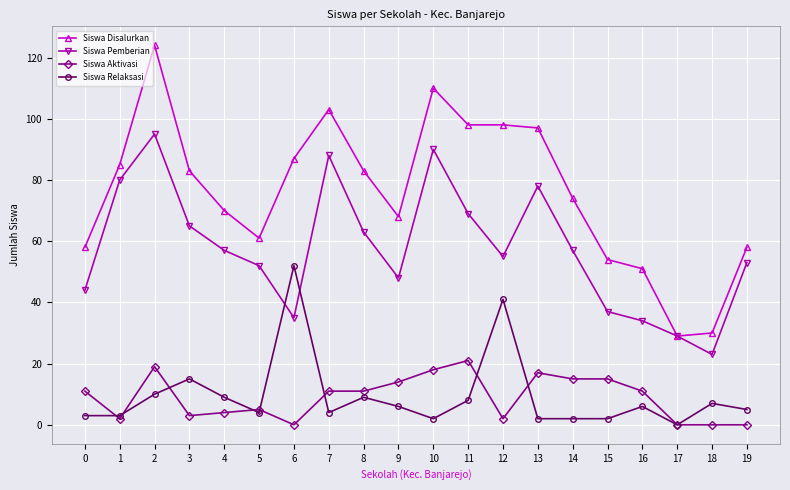

Reading left to right, transcribe all the data shown in this chart.

Siswa Disalurkan: 0=58	1=85	2=124	3=83	4=70	5=61	6=87	7=103	8=83	9=68	10=110	11=98	12=98	13=97	14=74	15=54	16=51	17=29	18=30	19=58
Siswa Pemberian: 0=44	1=80	2=95	3=65	4=57	5=52	6=35	7=88	8=63	9=48	10=90	11=69	12=55	13=78	14=57	15=37	16=34	17=29	18=23	19=53
Siswa Aktivasi: 0=11	1=2	2=19	3=3	4=4	5=5	6=0	7=11	8=11	9=14	10=18	11=21	12=2	13=17	14=15	15=15	16=11	17=0	18=0	19=0
Siswa Relaksasi: 0=3	1=3	2=10	3=15	4=9	5=4	6=52	7=4	8=9	9=6	10=2	11=8	12=41	13=2	14=2	15=2	16=6	17=0	18=7	19=5